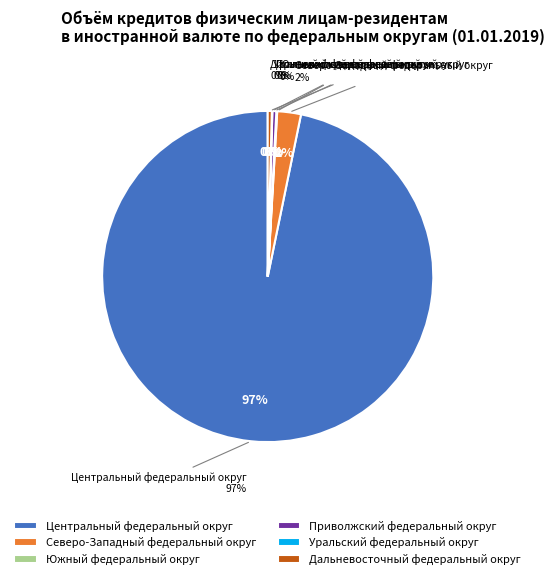

Which category has the biggest portion of the pie?

Центральный федеральный округ